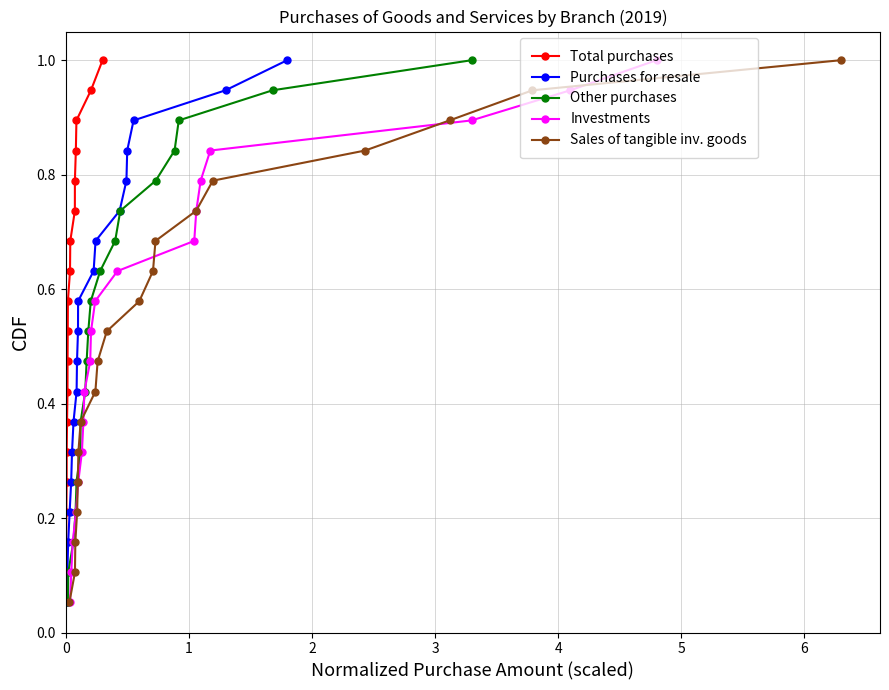

True or false: Total purchases has more than 1 points higher than both neighbors.

False